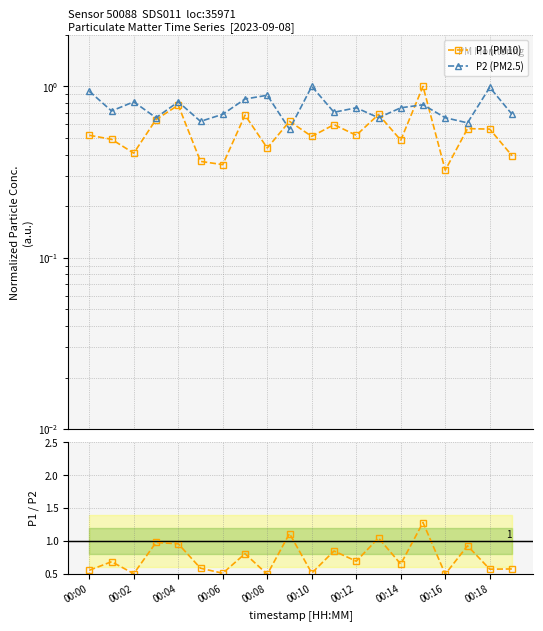

What is the highest value of the P1/P2 ratio series?

1.3